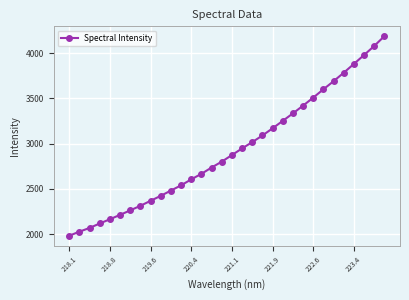

What is the sum of all values?

93597.6